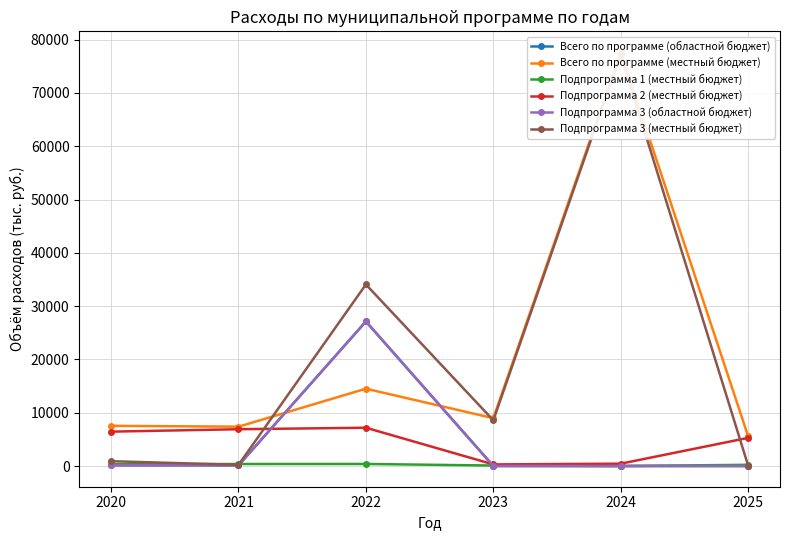

Reading left to right, what are all the values shown in this chart?

Всего по программе (областной бюджет): 2020=141.4	2021=120.9	2022=27123.9	2023=0.0	2024=0.0	2025=0.0
Всего по программе (местный бюджет): 2020=7543.6	2021=7382.9	2022=14510.5	2023=8974.2	2024=77679.7	2025=5583.0
Подпрограмма 1 (местный бюджет): 2020=329.3	2021=376.5	2022=385.5	2023=90.0	2024=0.0	2025=228.0
Подпрограмма 2 (местный бюджет): 2020=6451.2	2021=6905.6	2022=7185.1	2023=302.0	2024=440.0	2025=5285.0
Подпрограмма 3 (областной бюджет): 2020=141.4	2021=120.9	2022=27123.9	2023=0.0	2024=0.0	2025=0.0
Подпрограмма 3 (местный бюджет): 2020=904.5	2021=221.7	2022=34063.8	2023=8582.2	2024=77239.7	2025=70.0